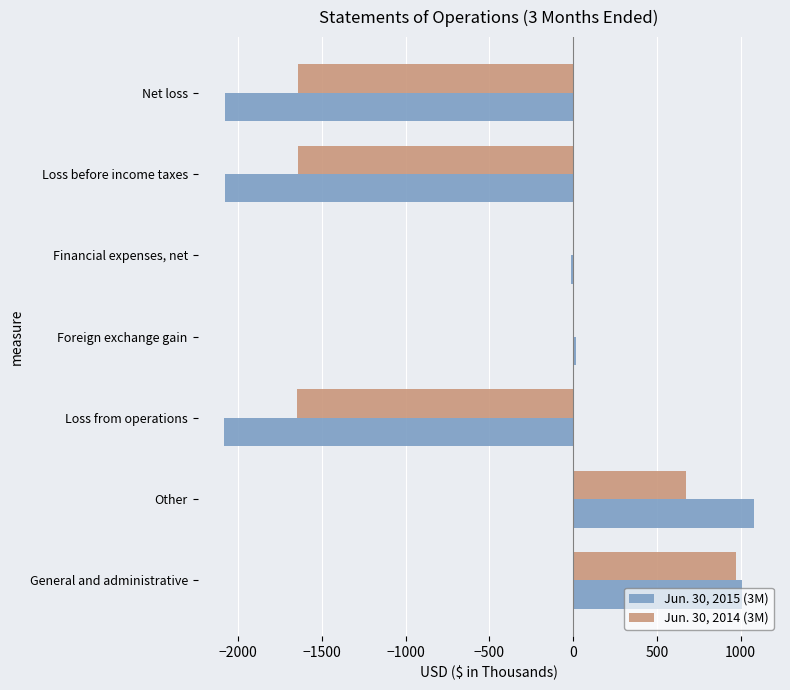

The value of Jun. 30, 2014 (3M) at General and administrative is 1276. True or false?

False